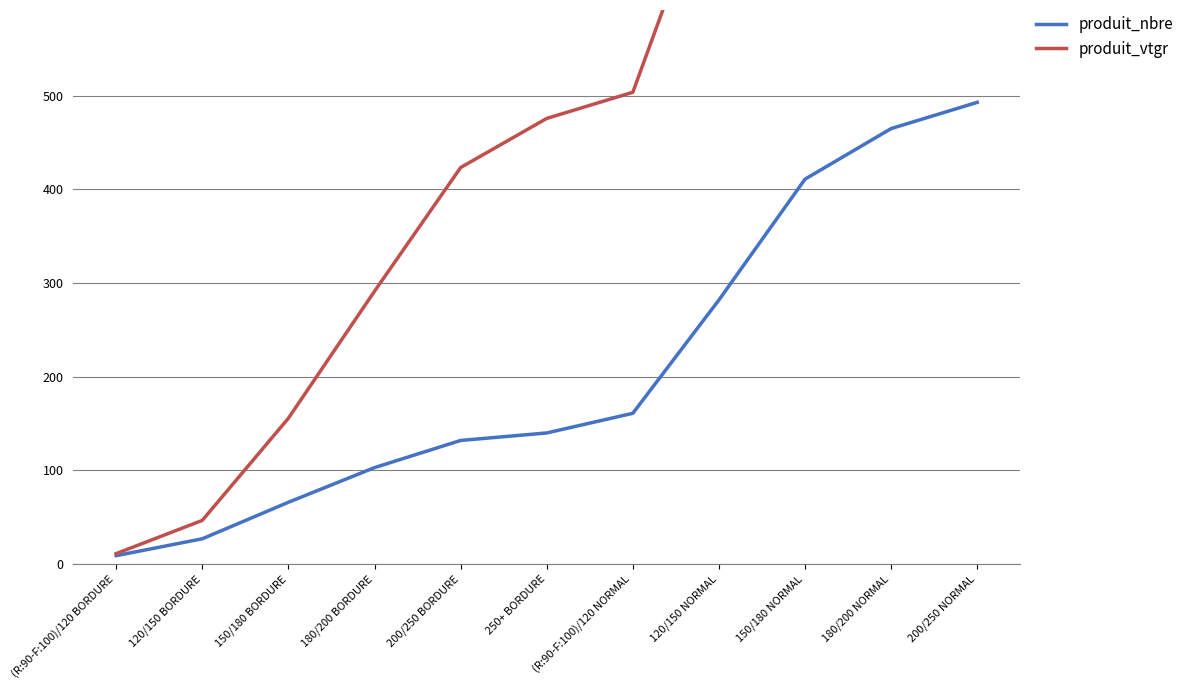

Is this an area chart (filled region under the line)?

No